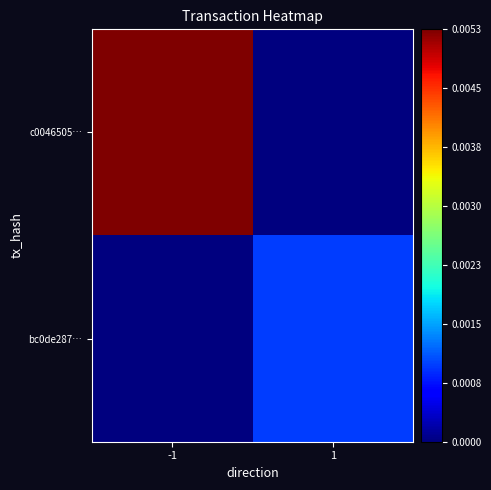

Which series changed the most between -1 and 1?

c0046505…